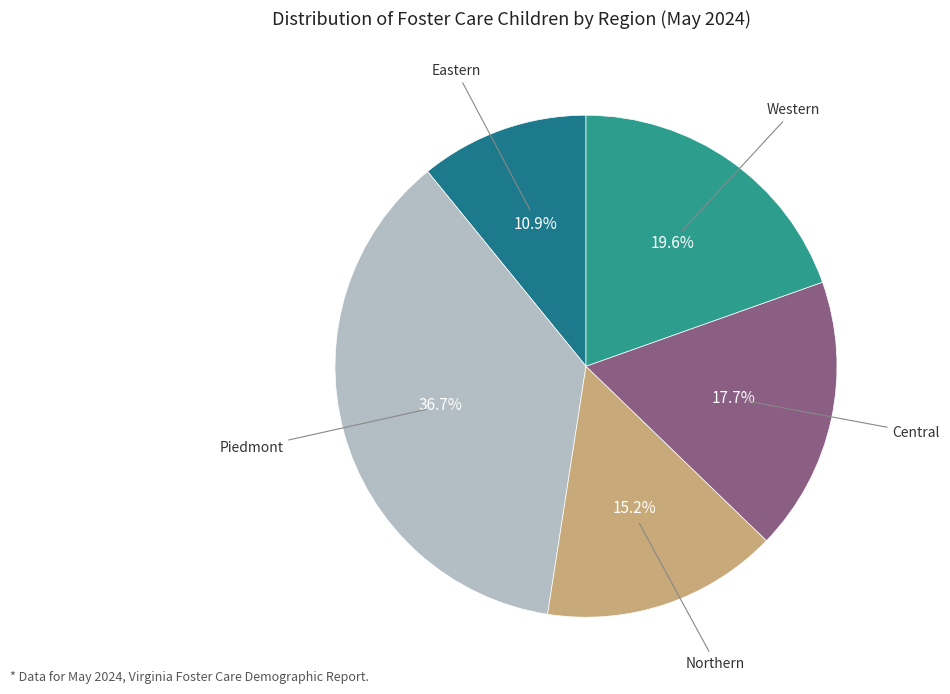

What is the largest slice in the pie chart?

Piedmont